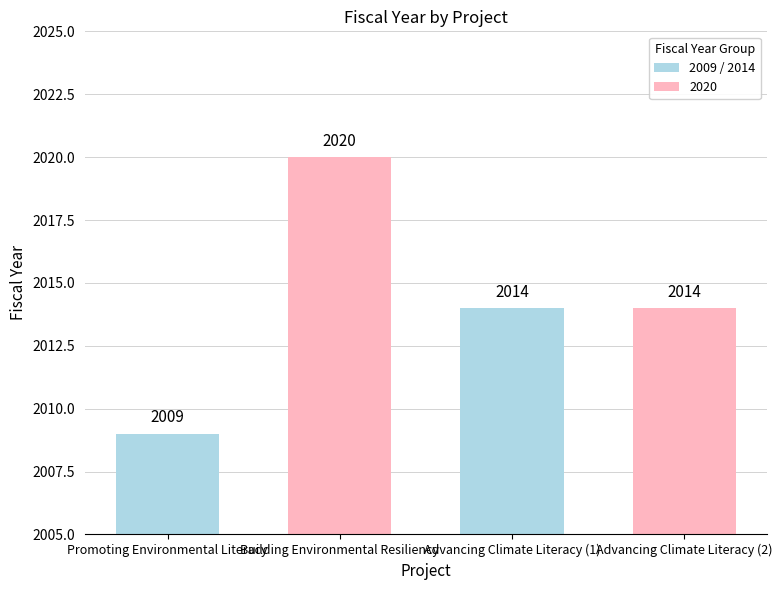

Reading right to left, extract all data points from this chart.

2014	2014	2020	2009